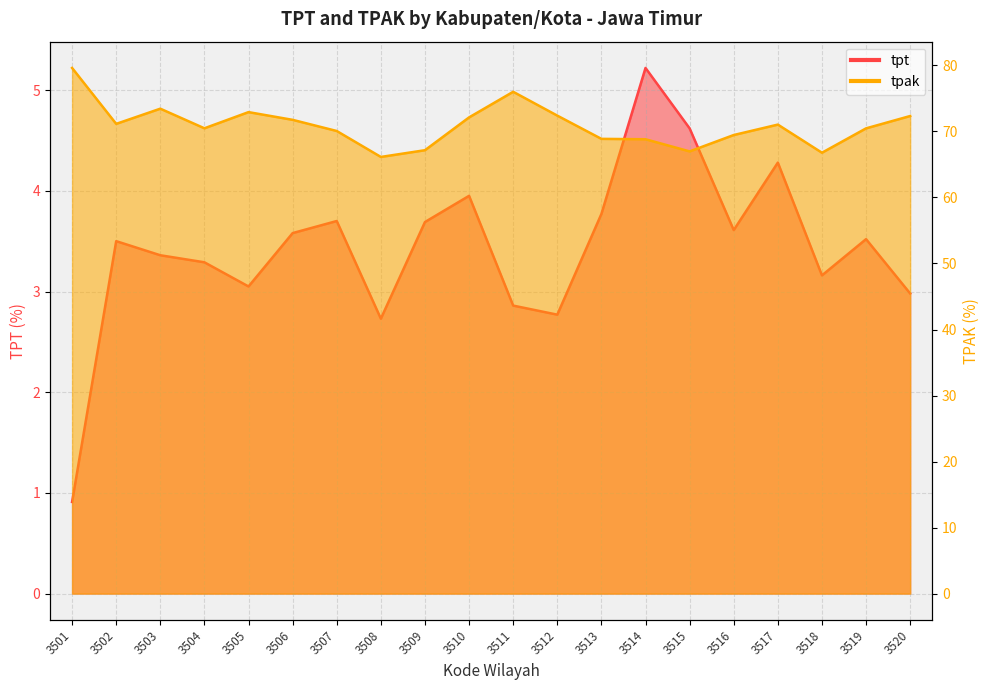

True or false: tpt and tpak intersect in this chart.

False